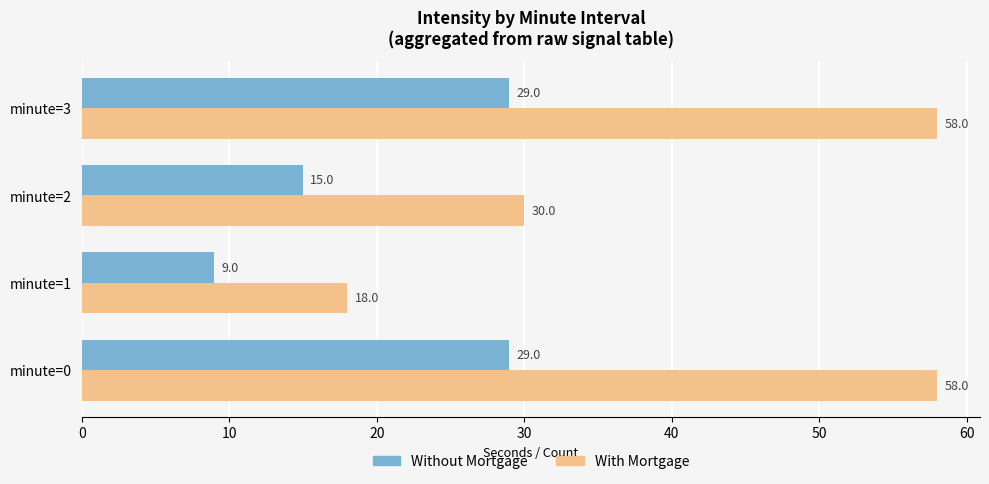

What is the sum of all Without Mortgage values?

82